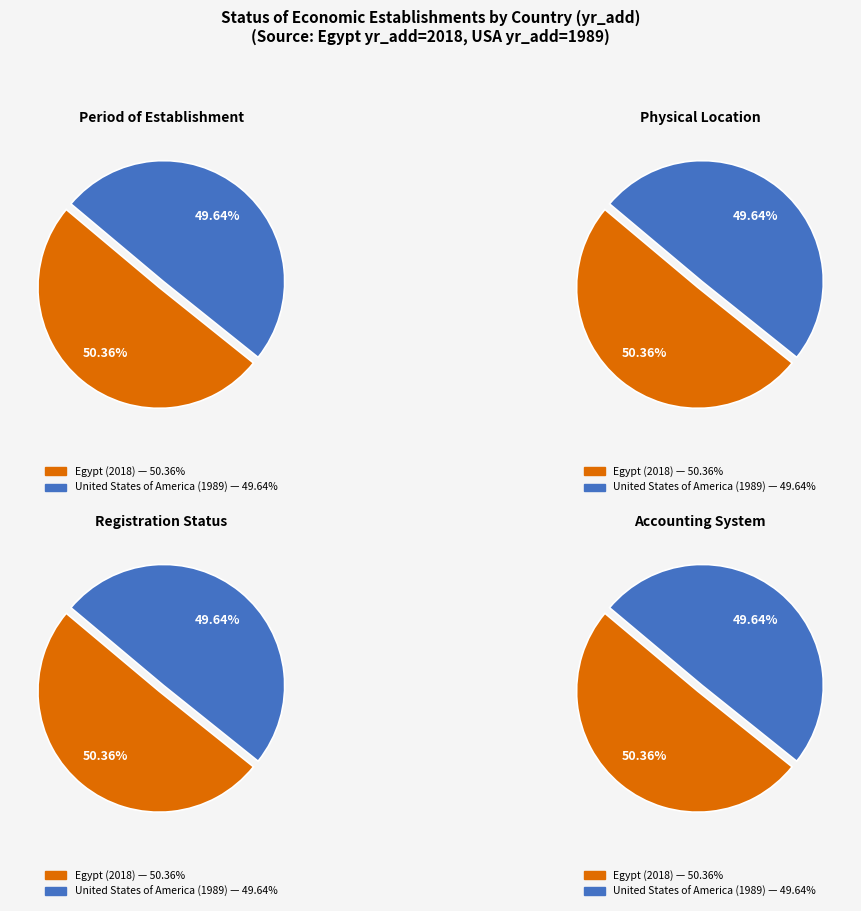

What percentage is the Egypt (2018) slice, to the nearest percent?

50%